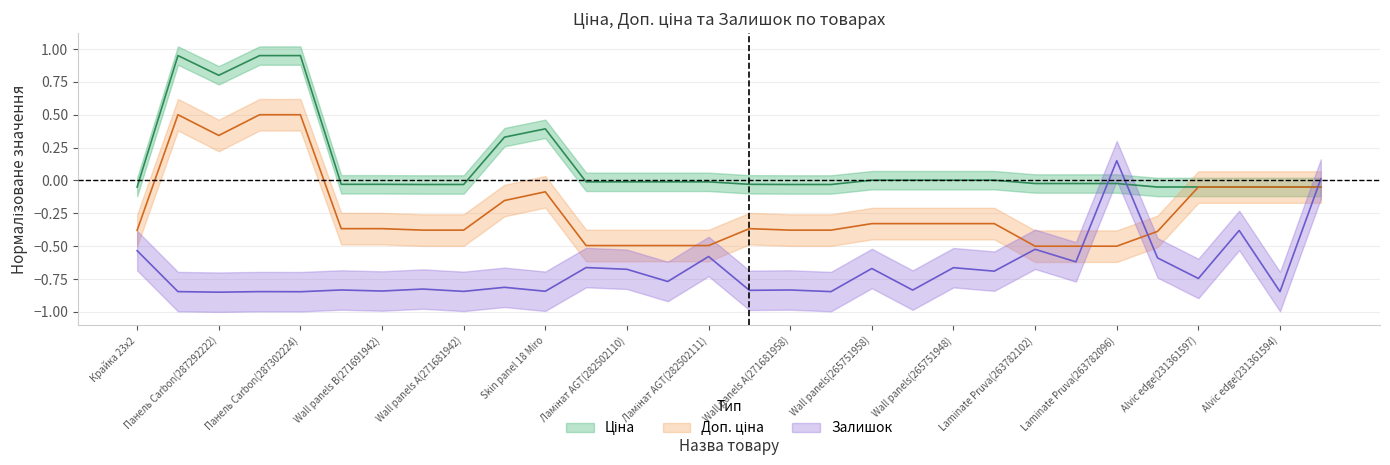

How many values in Ціна are below zero?

20